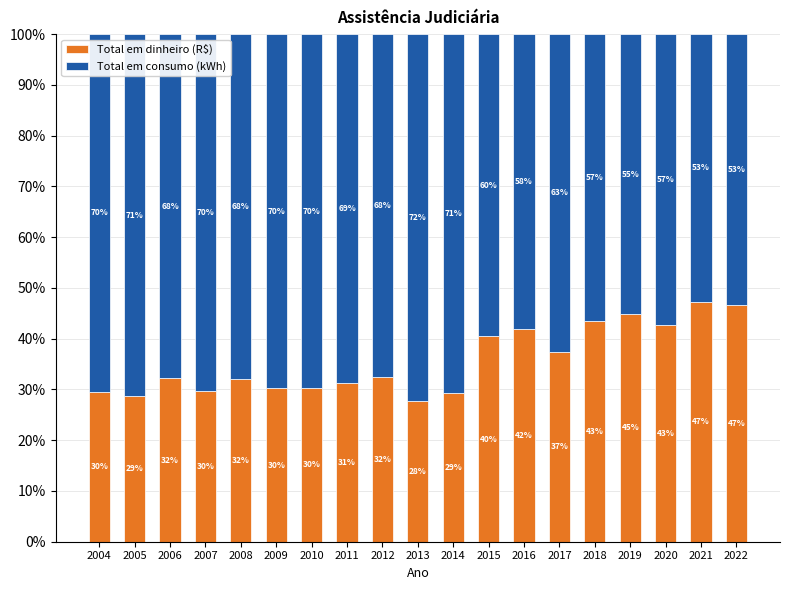

What is the difference between the Total em dinheiro (R$) values at 2015 and 2017?

3.0